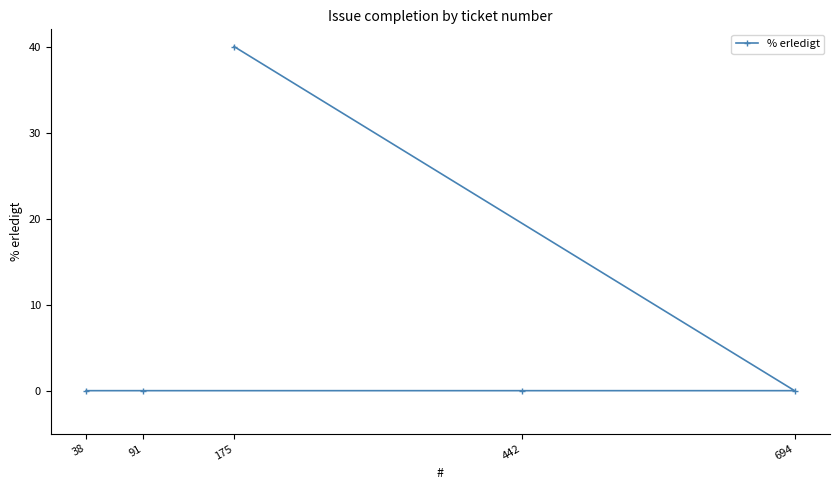

How many values are above zero?

1